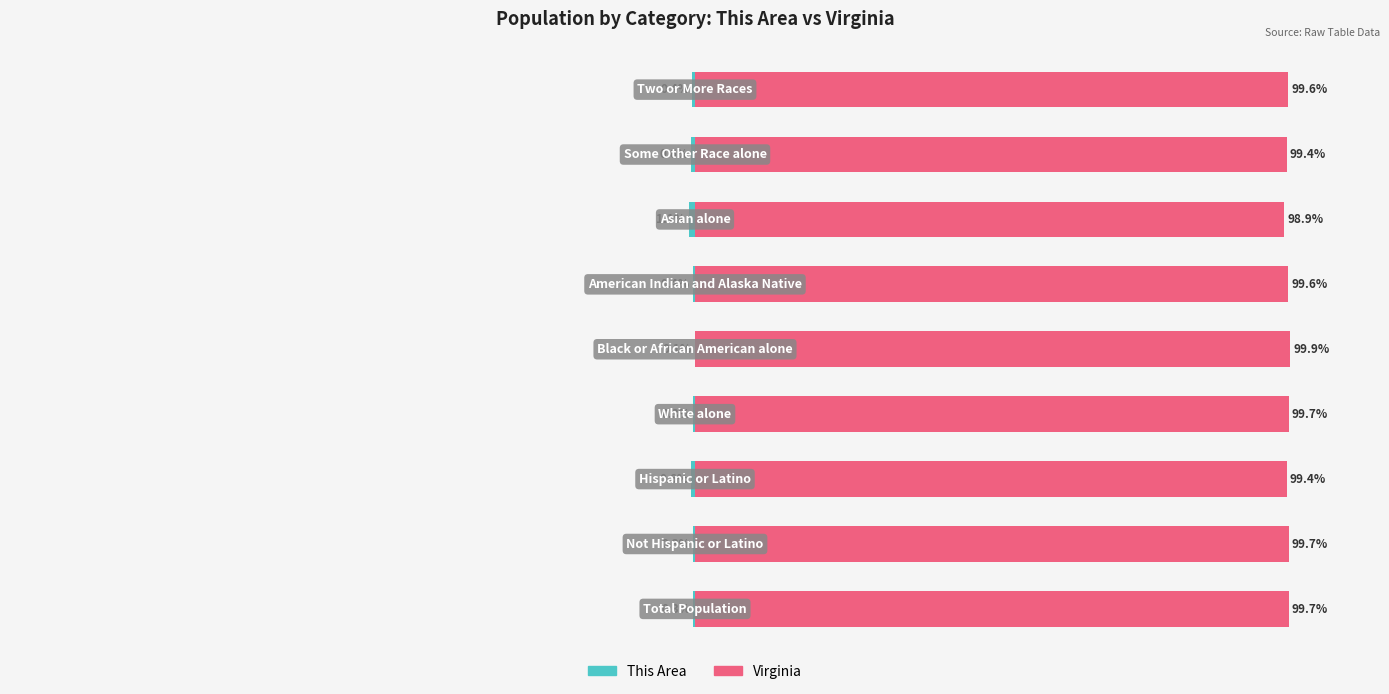

What is the difference between the maximum and minimum values in the This Area series?

1.0